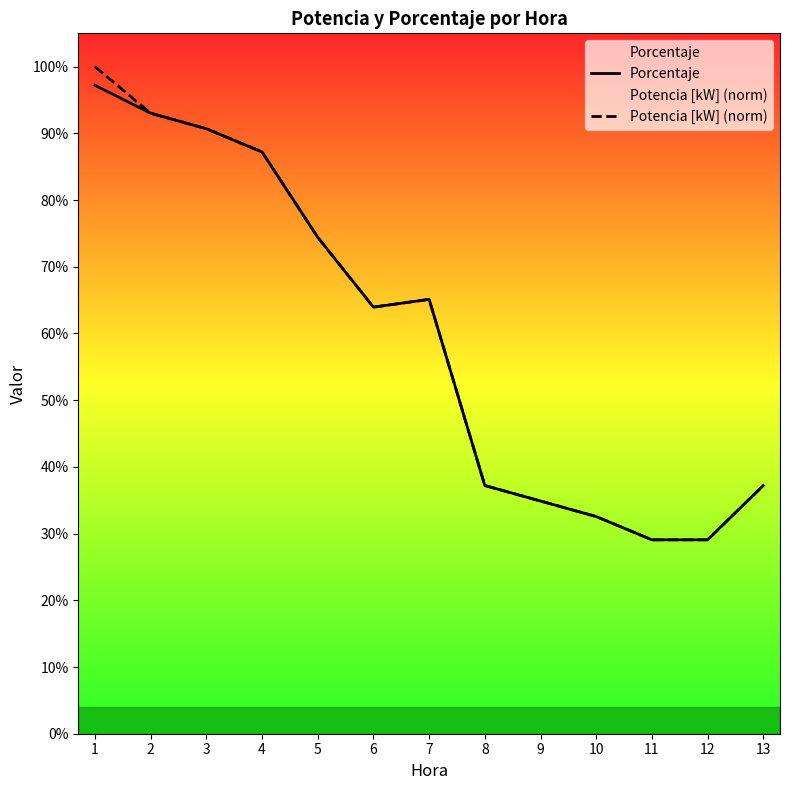

What is the sum of all Potencia [kW] (norm) values?

7.7